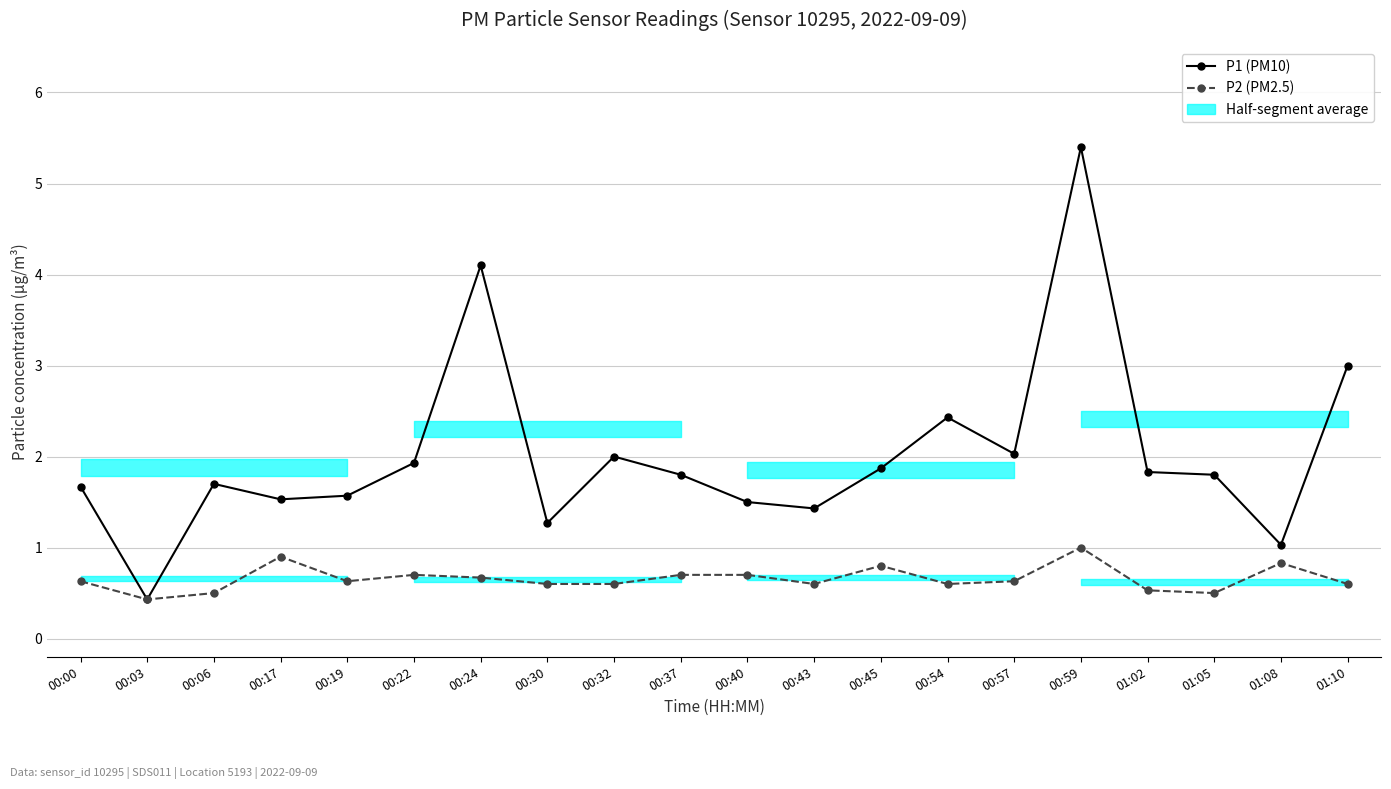

What is the value of the P1 (PM10) point at the 12th from the left?

1.4